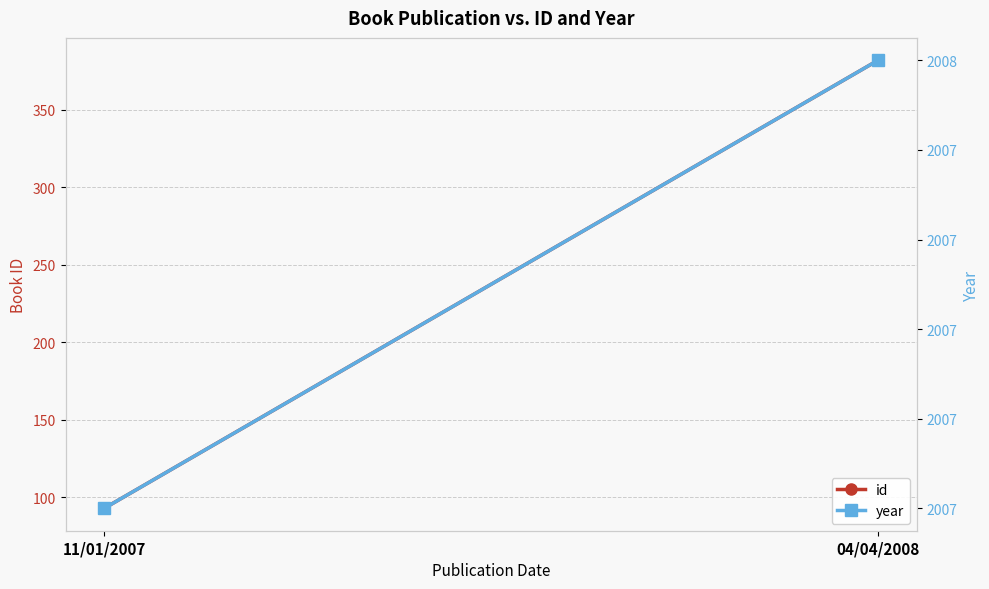

Which series changed the most between 11/01/2007 and 04/04/2008?

id